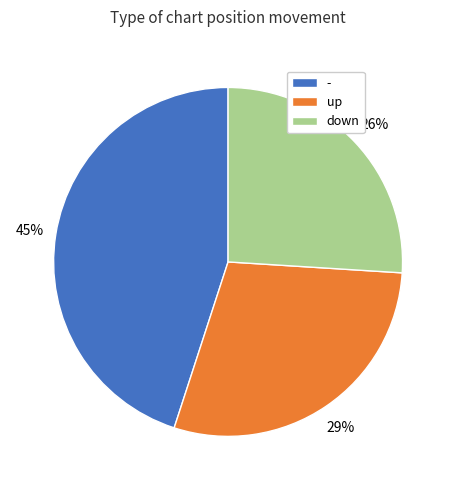

Which category has the smallest portion of the pie?

down